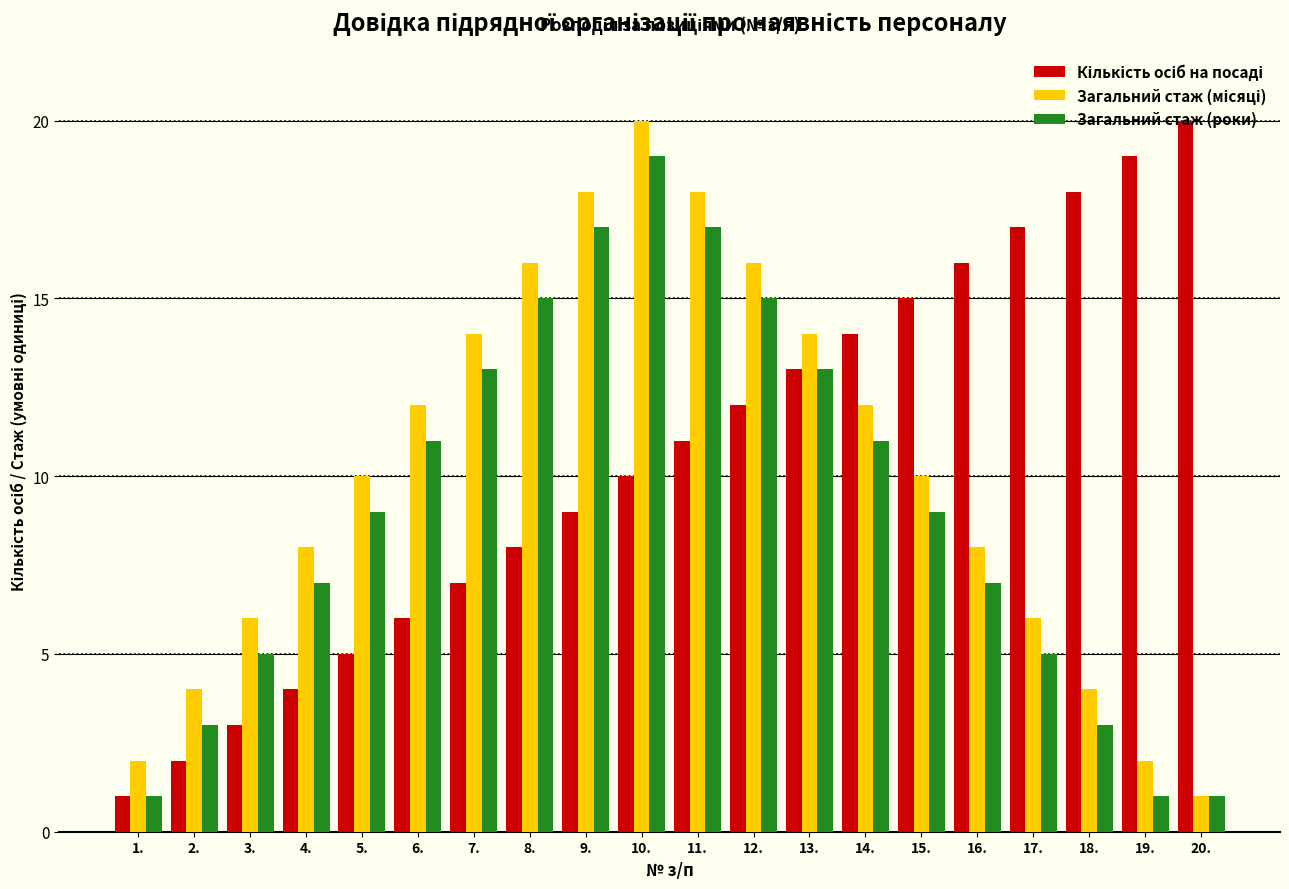

What is the sum of all Загальний стаж (роки) values?

182